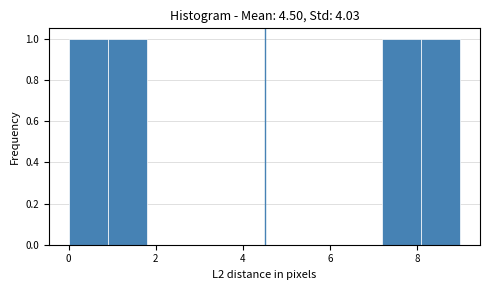

Reading left to right, list every bar in this chart as the range it spans on the x-axis followed by its height. Neither the bar edges nor the heights are printed on the chart, so give them approximately, as read against the axes.

0.0 to 0.9: 1
0.9 to 1.8: 1
1.8 to 2.7: 0
2.7 to 3.6: 0
3.6 to 4.5: 0
4.5 to 5.4: 0
5.4 to 6.3: 0
6.3 to 7.2: 0
7.2 to 8.1: 1
8.1 to 9.0: 1